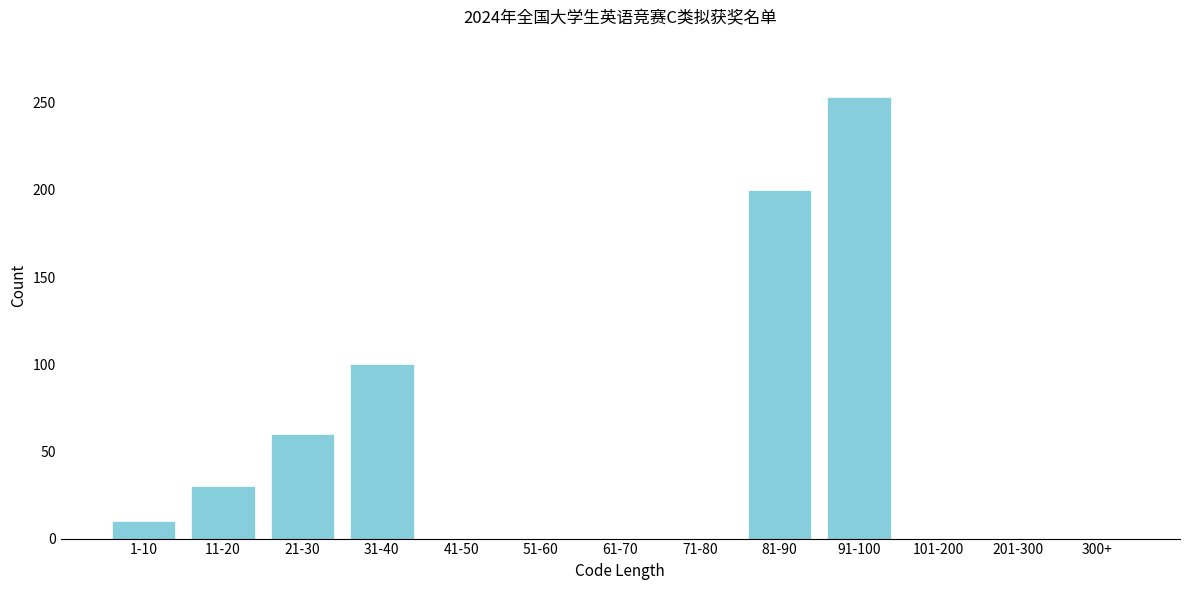

Reading right to left, list all the values displayed in this chart.

300+=0	201-300=0	101-200=0	91-100=253	81-90=200	71-80=0	61-70=0	51-60=0	41-50=0	31-40=100	21-30=60	11-20=30	1-10=10